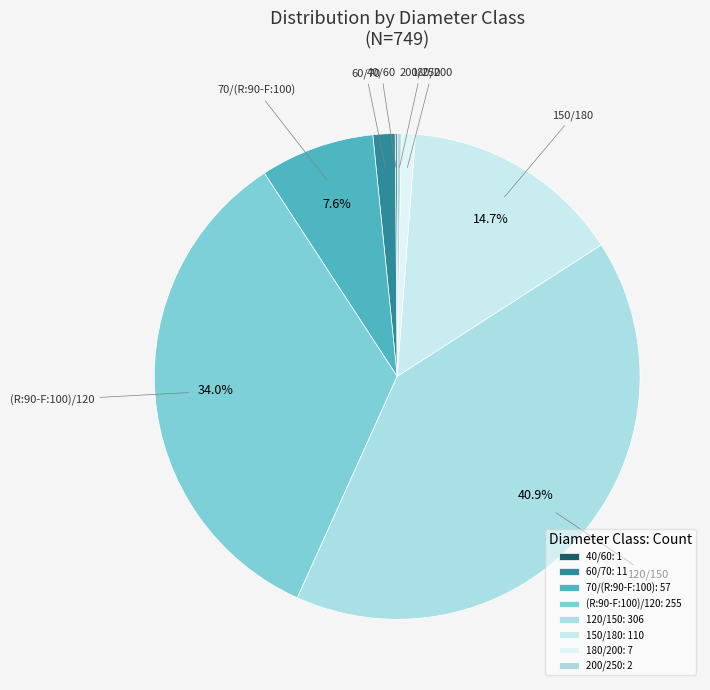

Does any single category account for the majority?

No